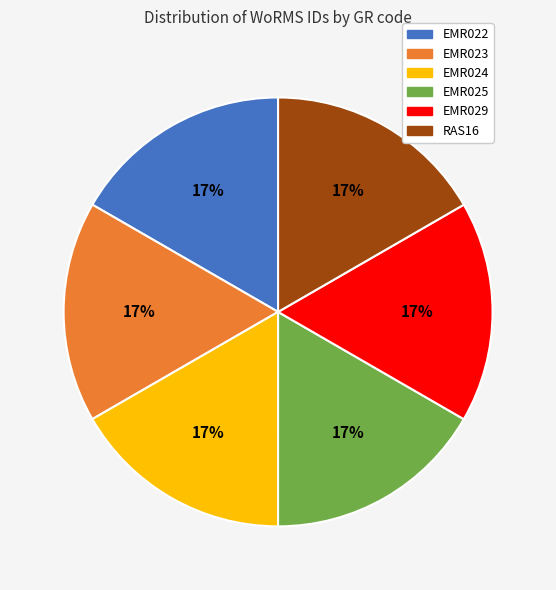

How many segments does this pie chart have?

6